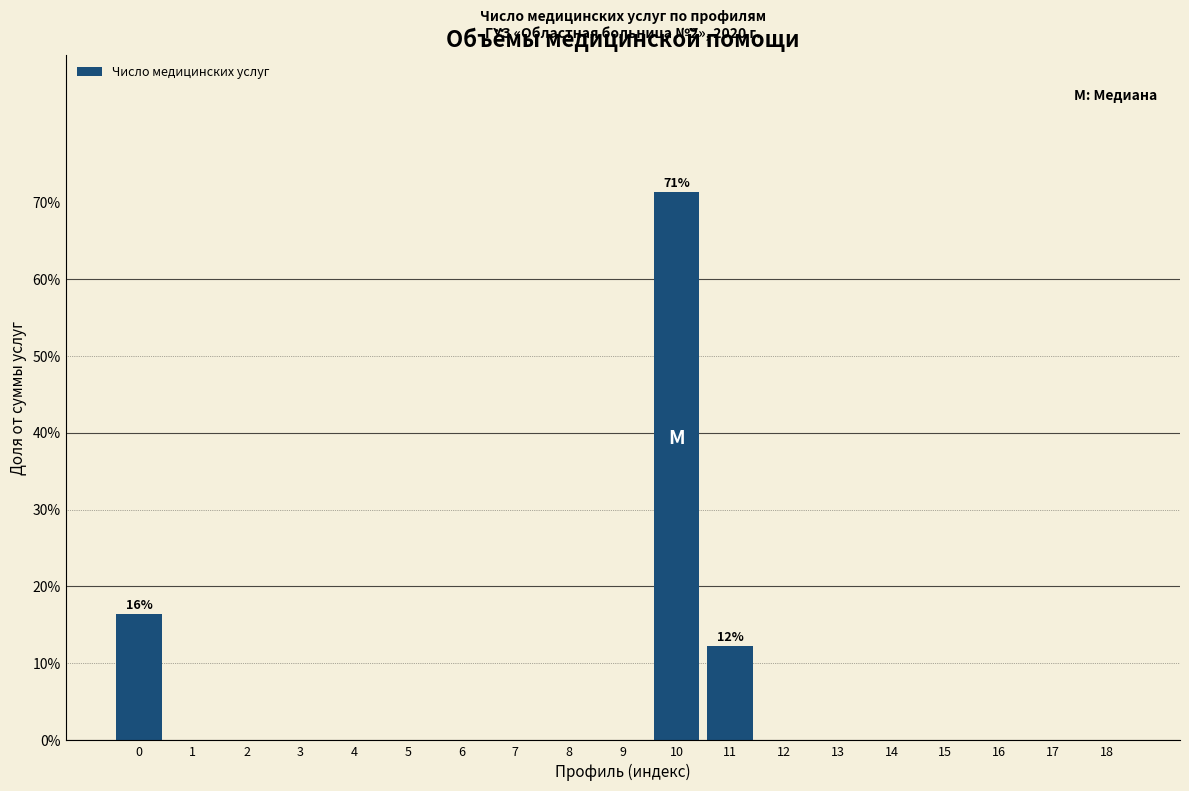

Reading right to left, list all the values displayed in this chart.

18=0.0	17=0.0	16=0.0	15=0.0	14=0.0	13=0.0	12=0.0	11=12.3	10=71.3	9=0.0	8=0.0	7=0.0	6=0.0	5=0.0	4=0.0	3=0.0	2=0.0	1=0.0	0=16.4